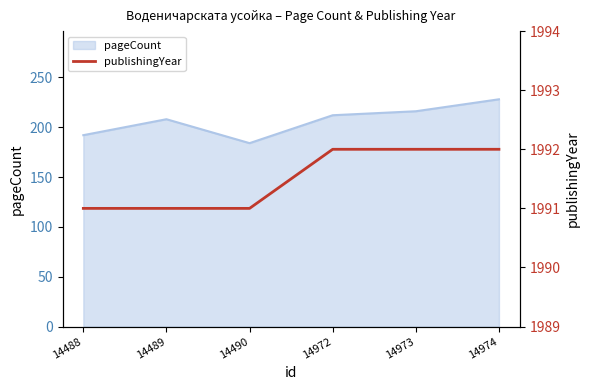

What is the maximum value for pageCount?

228